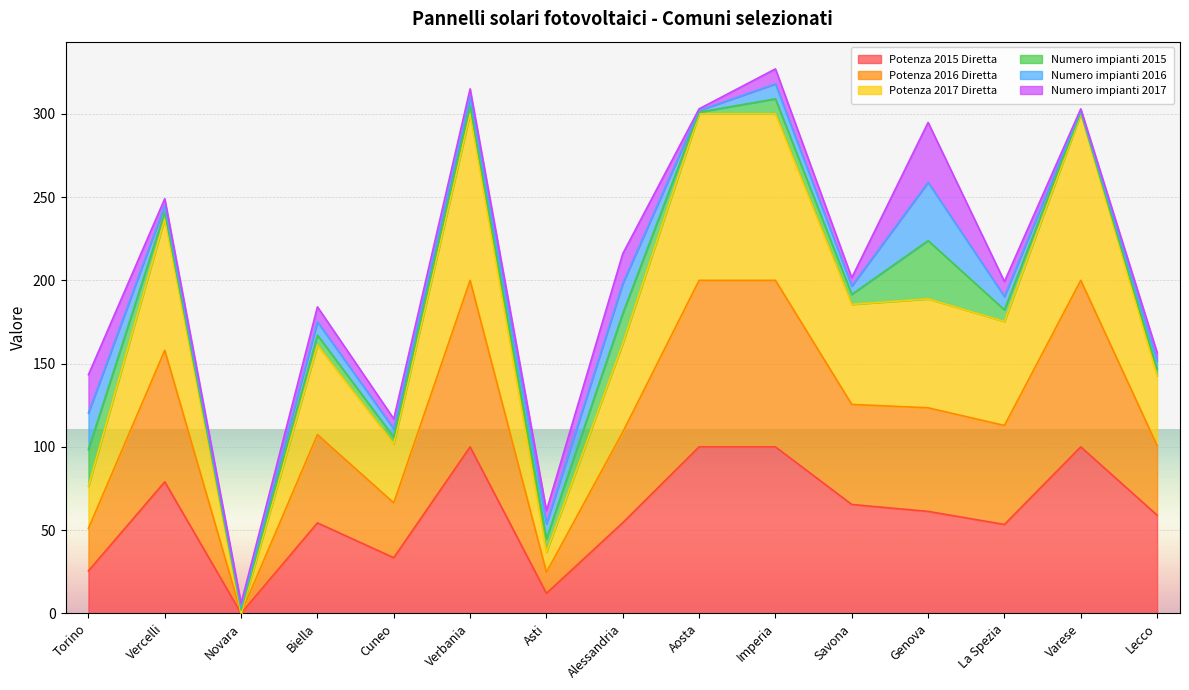

True or false: Potenza 2015 Diretta and Potenza 2016 Diretta cross at least once.

False